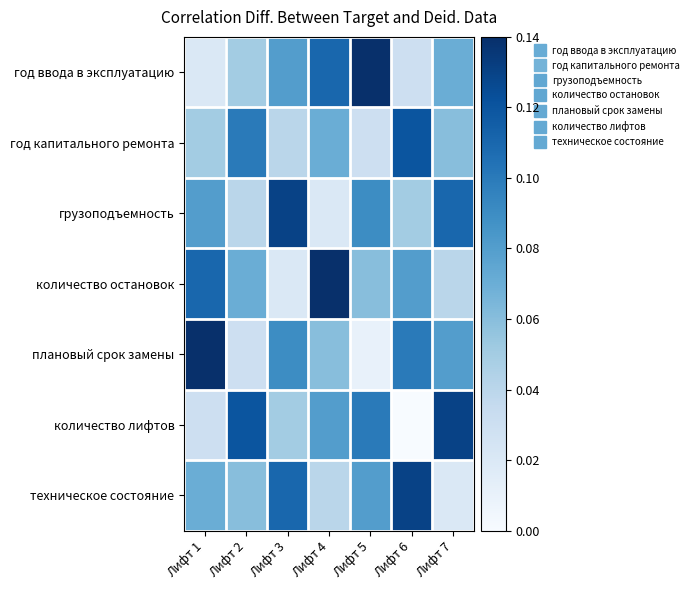

What is the difference between the highest and lowest values at Лифт 3?

0.1